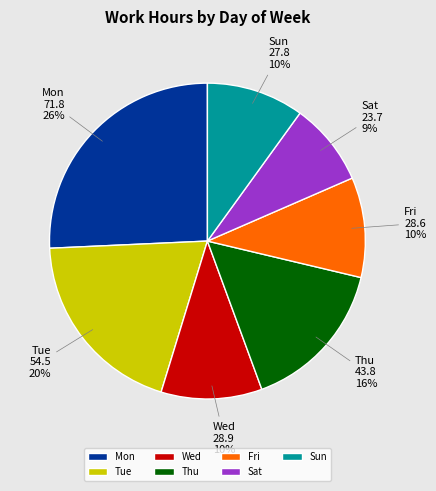

Which has a higher value, Fri or Tue?

Tue